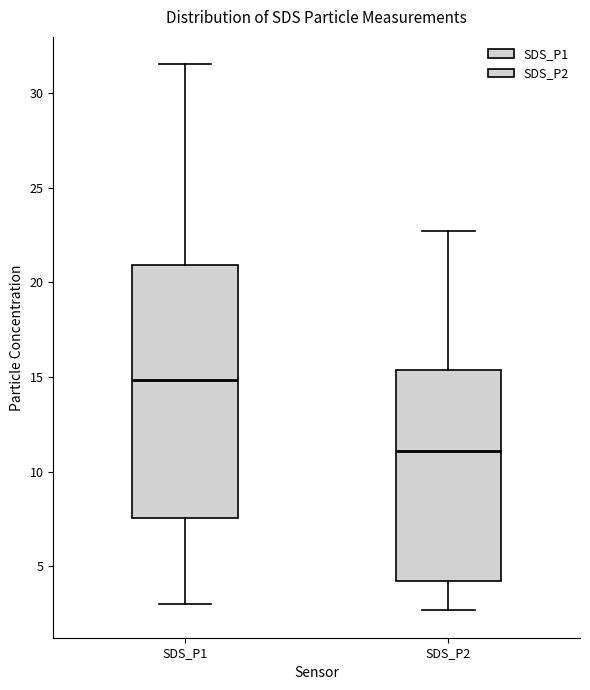

Reading left to right, read every box against the y-axis: the position of its median line, the range the box covers, and the ends of its whiskers. The values are not printed on the chart, so give them approximately, as read against the axis.

SDS_P1: median 15.0, box 7.5 to 21.0, whiskers 3.0 to 31.5
SDS_P2: median 11.0, box 4.5 to 15.5, whiskers 2.5 to 22.5